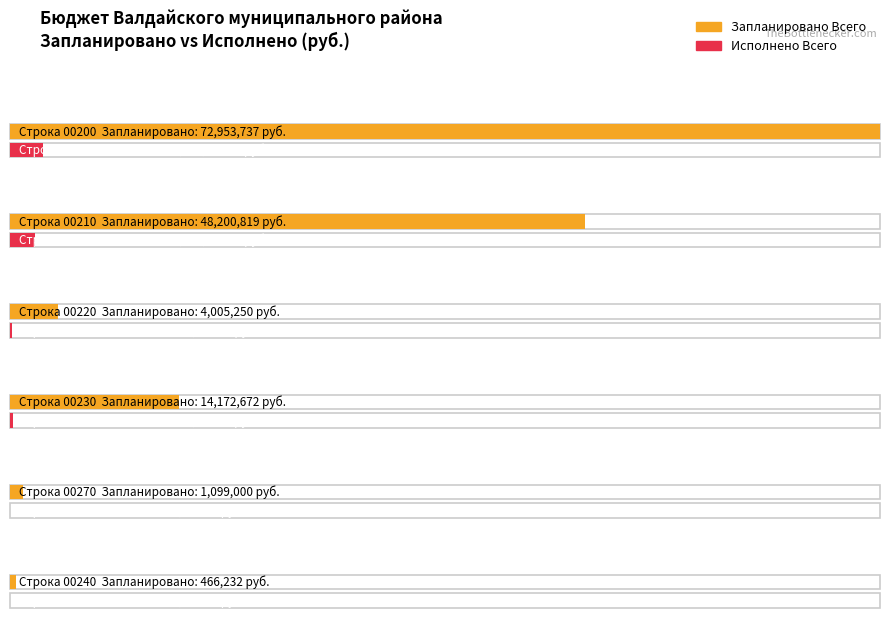

The value of Запланировано Всего at 00230 is 3168278.2. True or false?

False